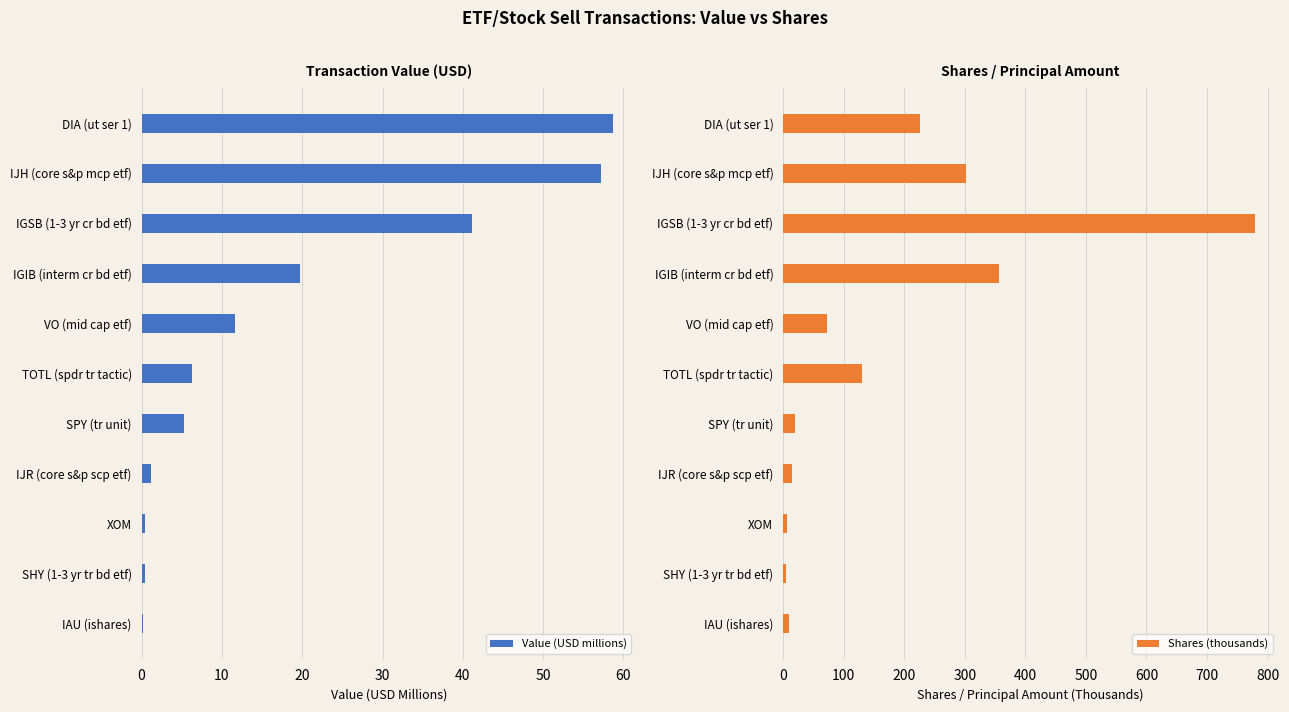

How many groups of bars are there?

11